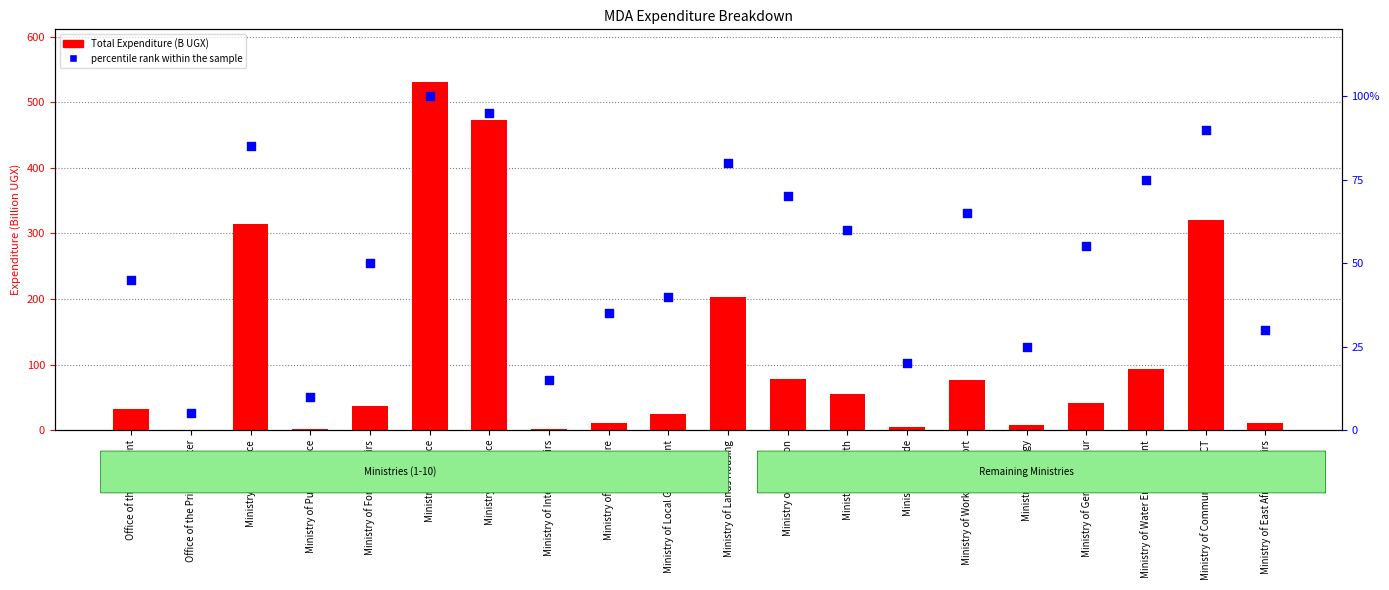

At which category is the sum across all series the highest?

Ministry of Justice